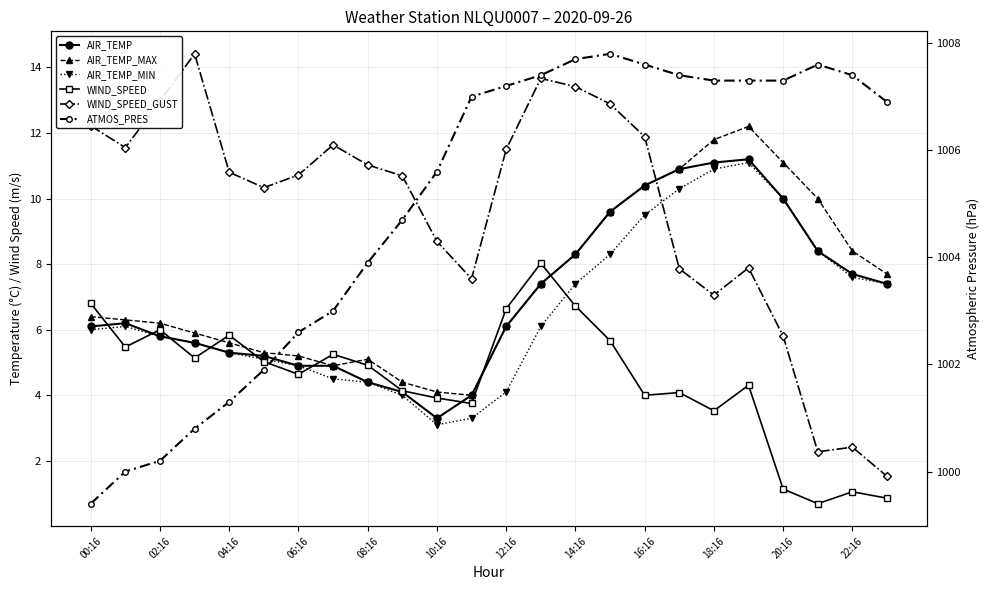

Which has a higher value, 10:16 or 20?

20